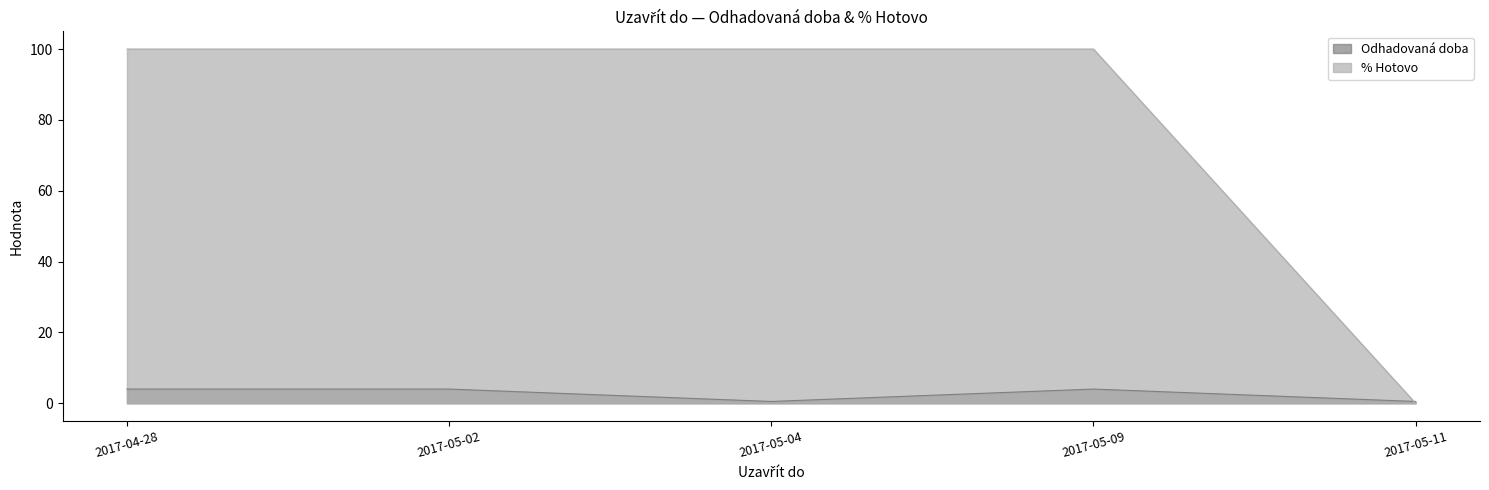

What is the label of the 4th point from the right?

2017-05-02